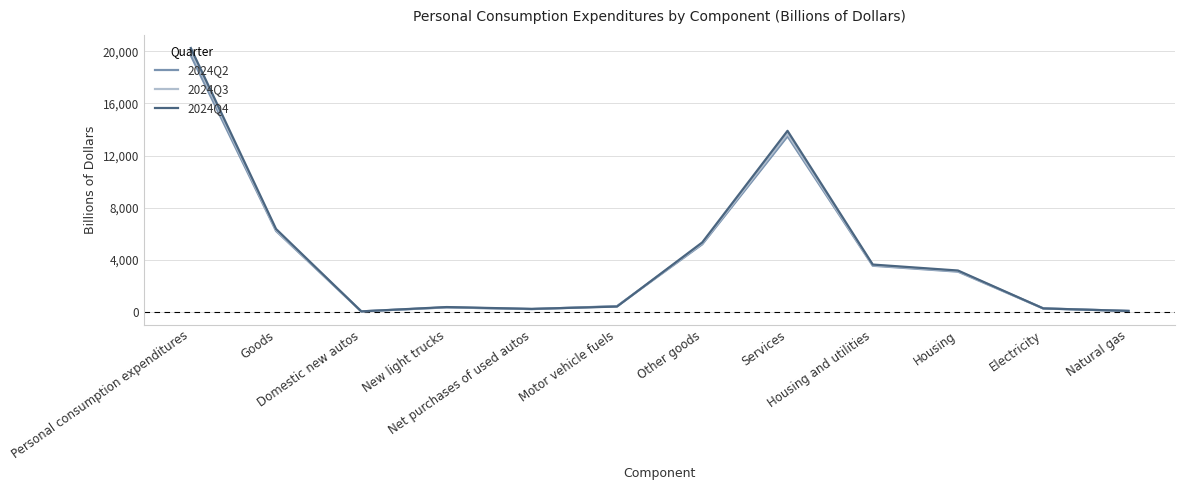

What position from the left is Net purchases of used autos?

5